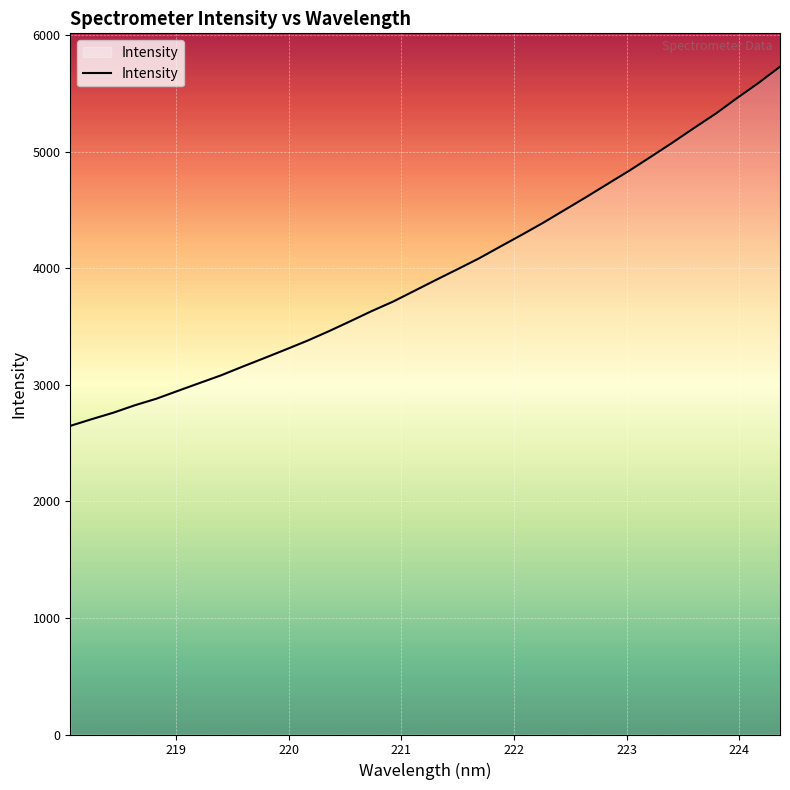

What is the maximum value shown in the chart?

5729.5